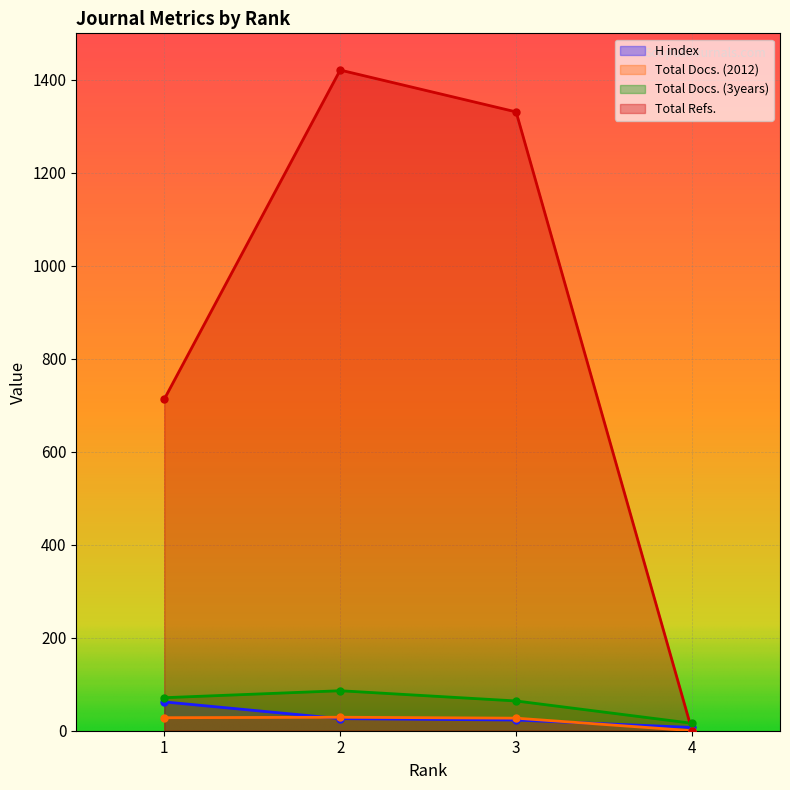

Is the value of Total Docs. (3years) at 2 greater than the value of Total Docs. (2012) at 3?

Yes